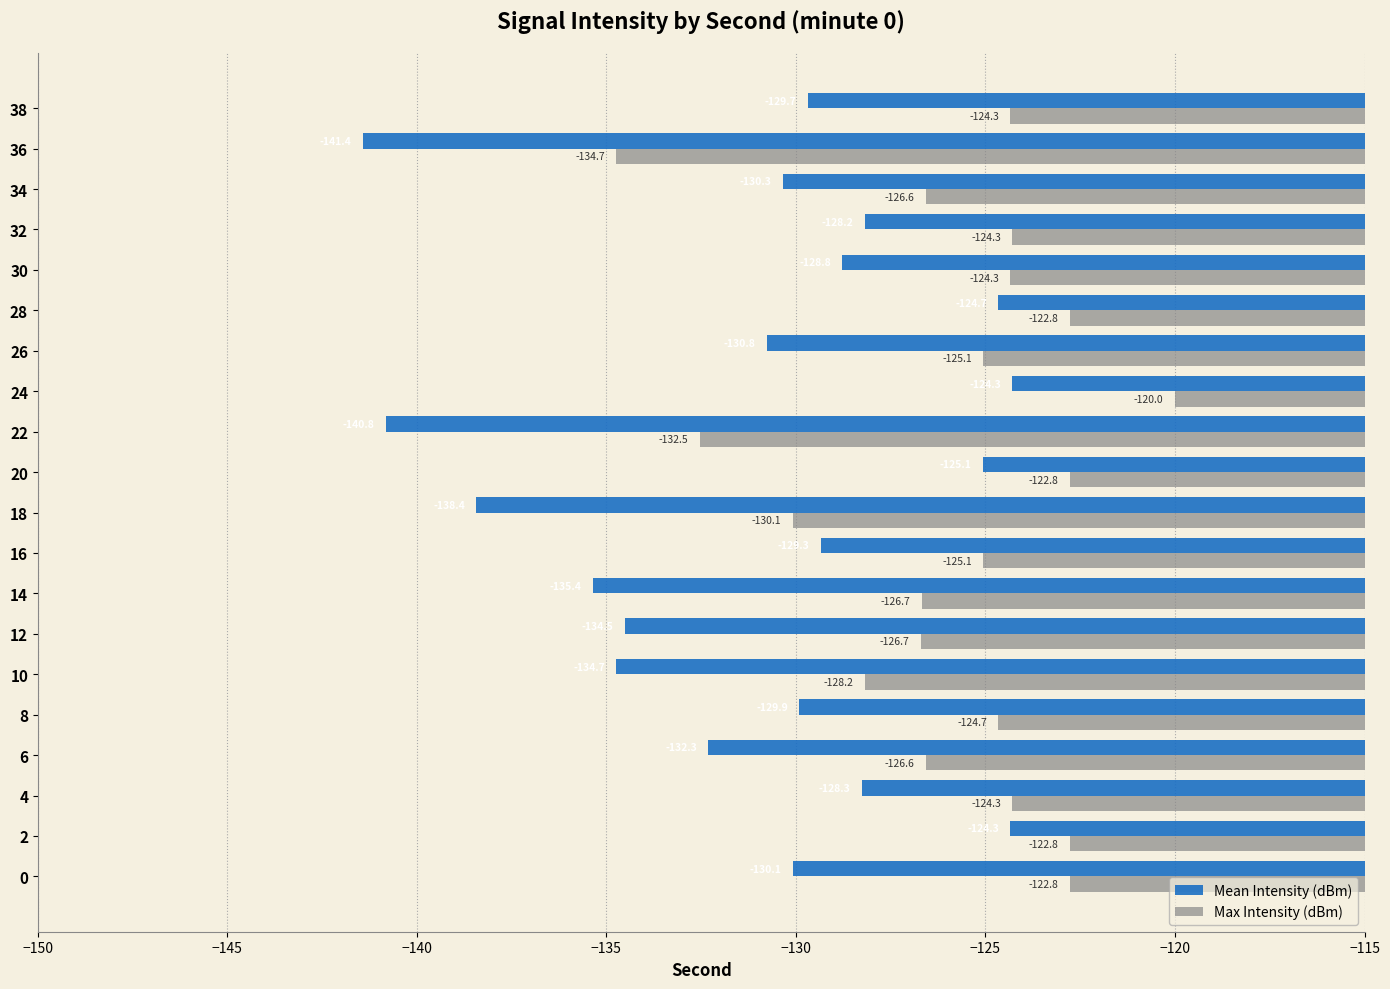

What is the spread (max minus min) of values at 36?

6.7